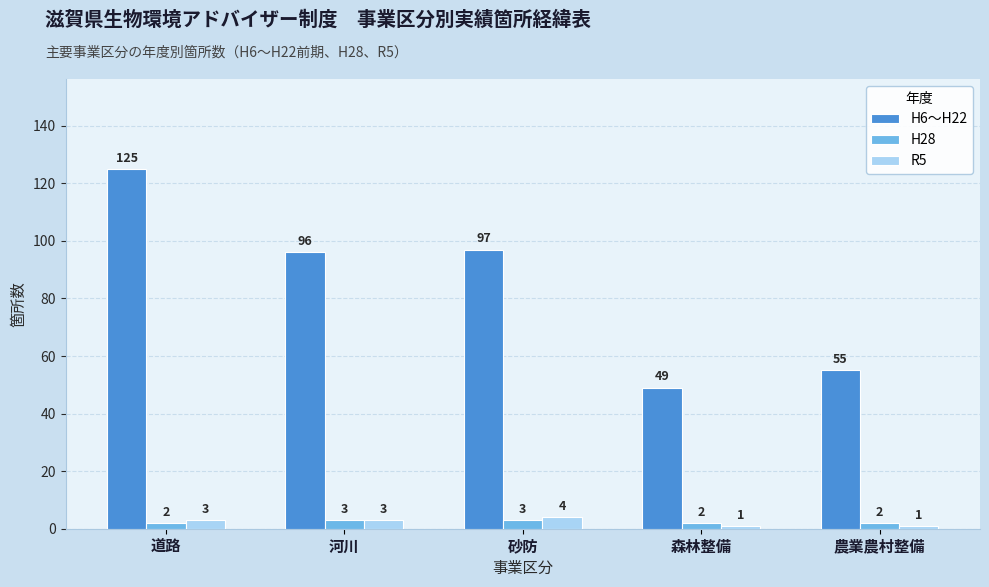

Reading left to right, transcribe all the data shown in this chart.

H6～H22: 125	96	97	49	55
H28: 2	3	3	2	2
R5: 3	3	4	1	1